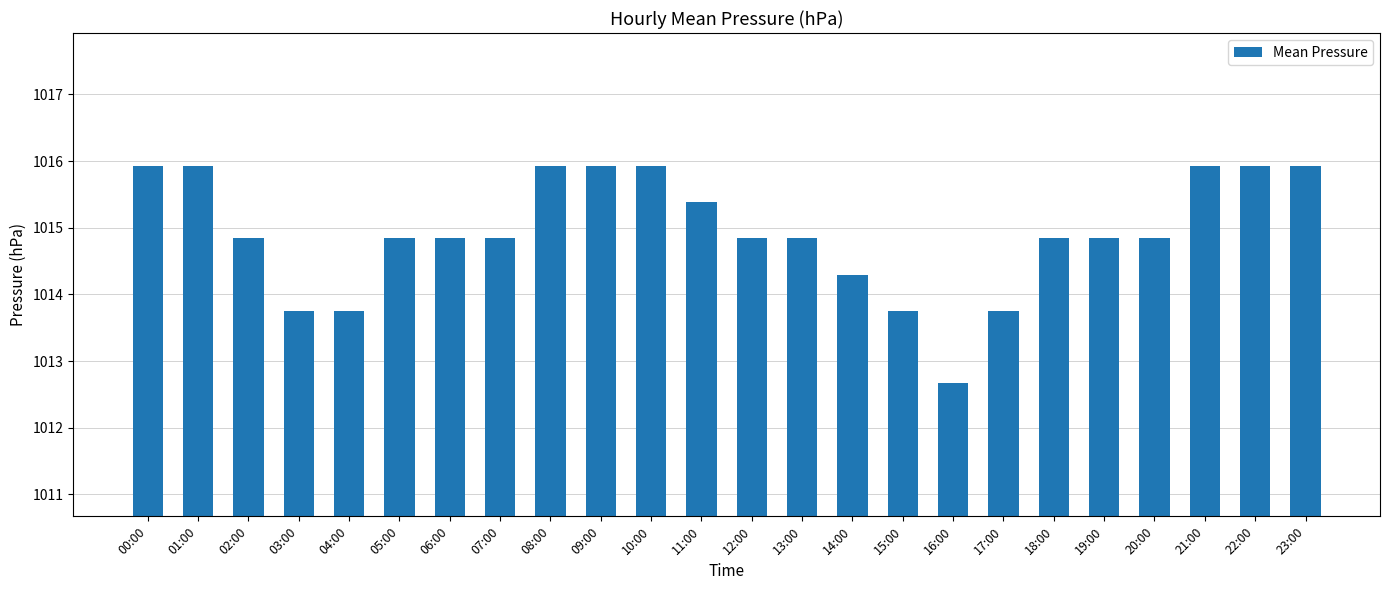

Does the chart contain stacked bars?

No